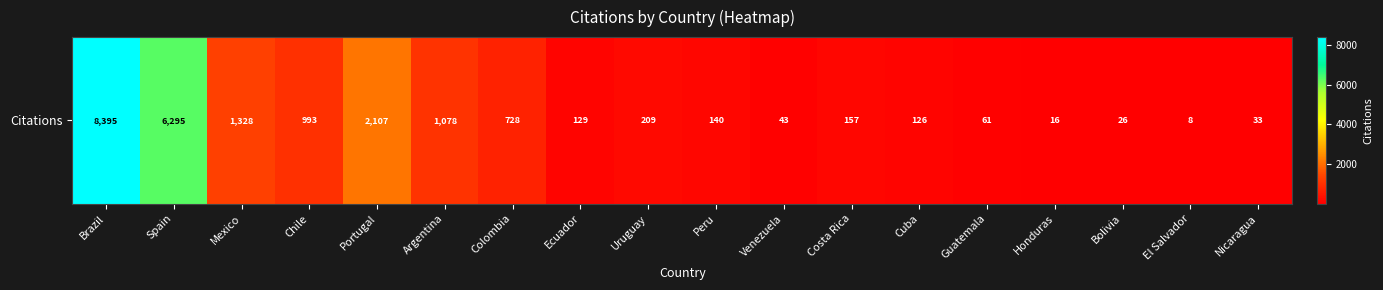

Rank the categories by value from lowest to highest.

El Salvador, Honduras, Bolivia, Nicaragua, Venezuela, Guatemala, Cuba, Ecuador, Peru, Costa Rica, Uruguay, Colombia, Chile, Argentina, Mexico, Portugal, Spain, Brazil